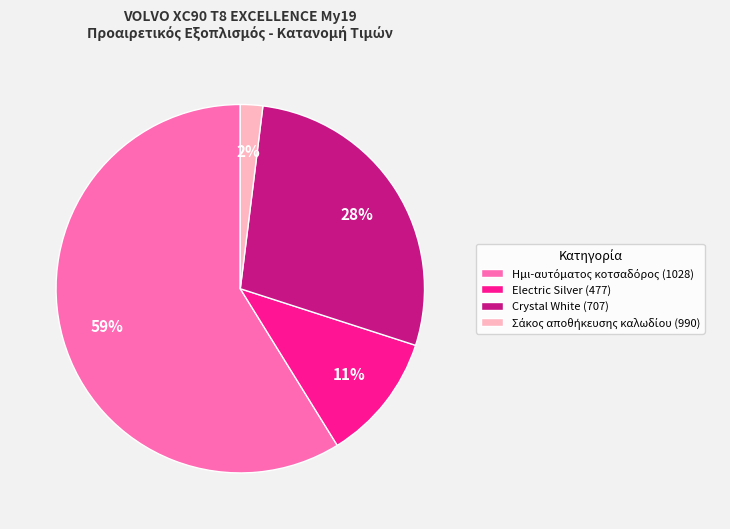

Is there a majority slice in this chart?

Yes